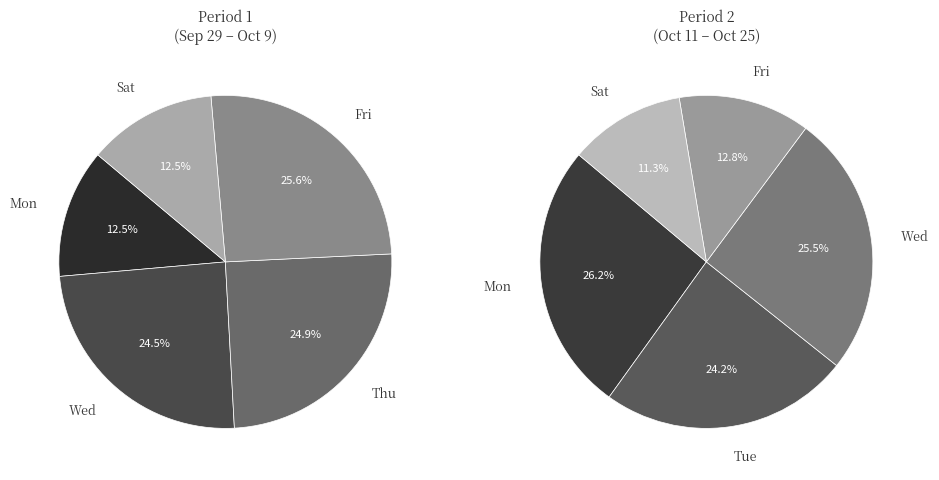

True or false: Tue accounts for 1% of the total.

False